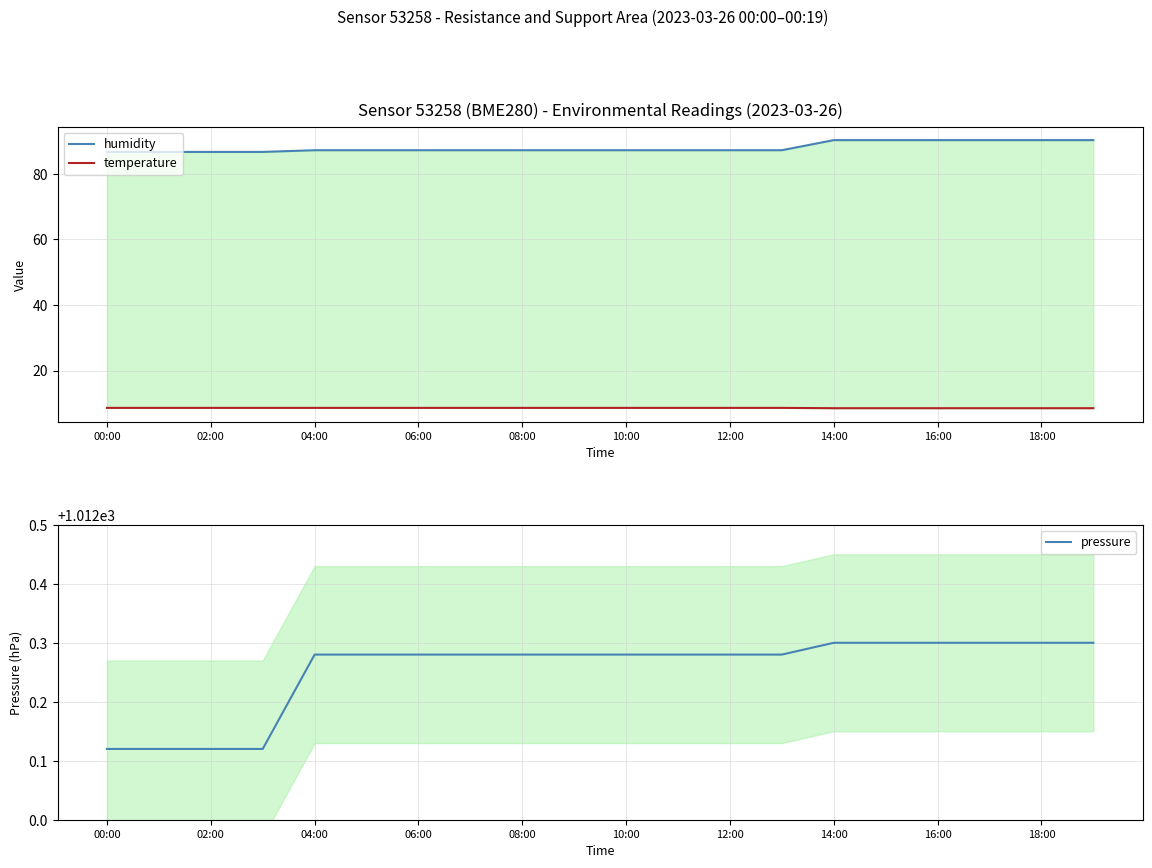

True or false: pressure has a value of 543.0 at 16:00.

False